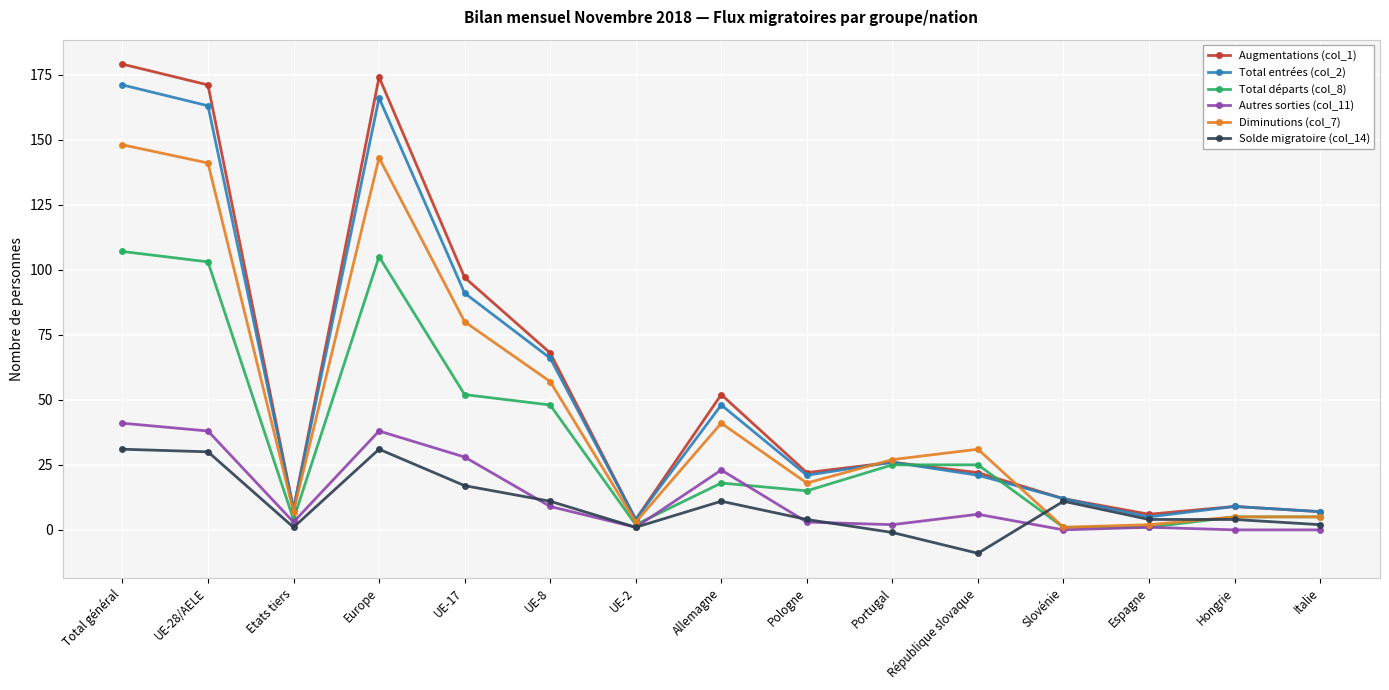

Is this an area chart (filled region under the line)?

No